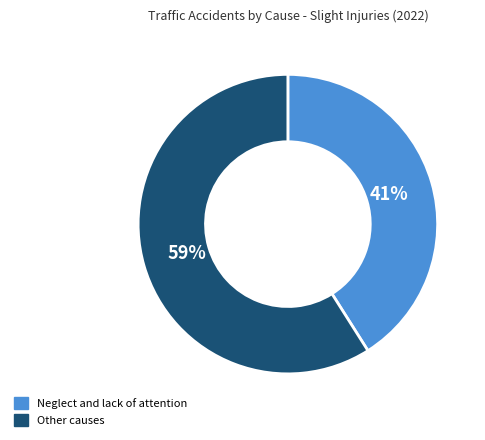

To the nearest percent, what is the average slice percentage?

50%